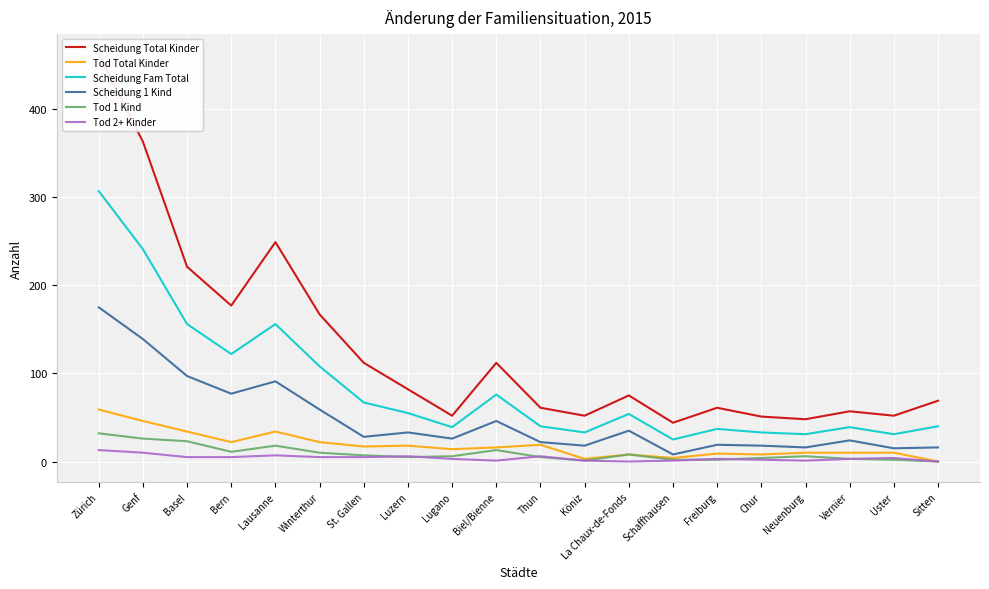

How many times do Tod 1 Kind and Tod 2+ Kinder cross each other?

5